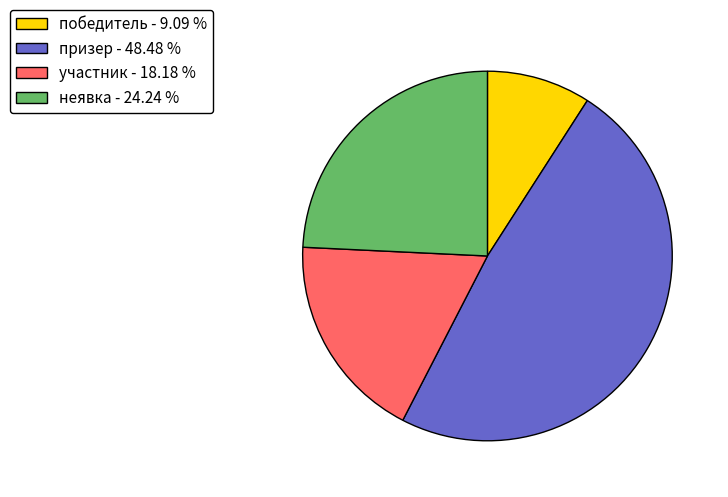

Between участник and призер, which is larger?

призер